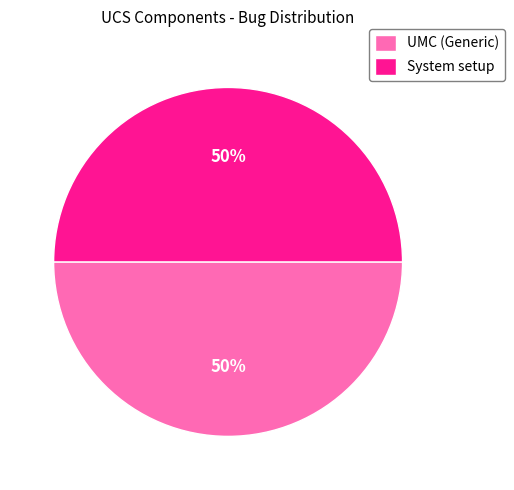

Combined, do UMC (Generic) and System setup account for over 50%?

Yes